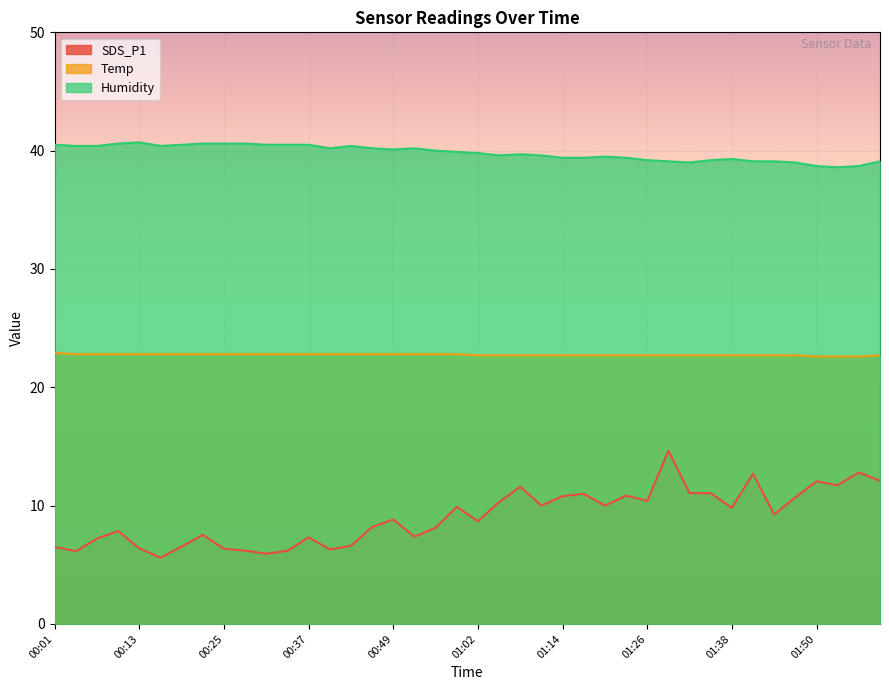

How many distinct data groups are displayed?

3